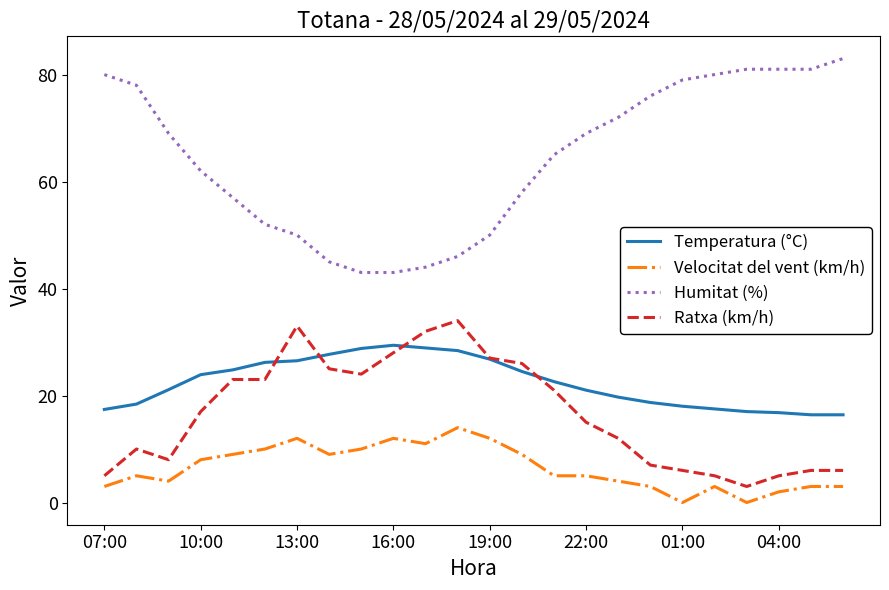

Which series has the largest total across all categories?

Humitat (%)